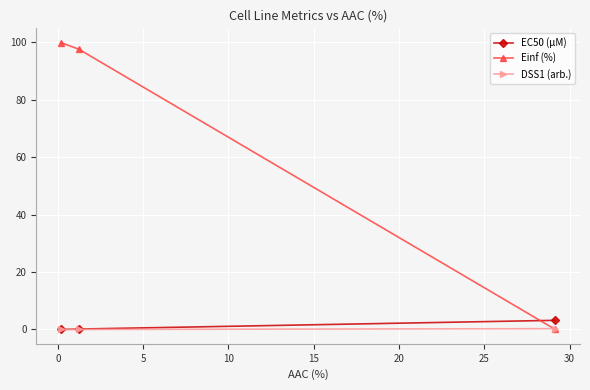

What is the greatest value displayed?

99.8